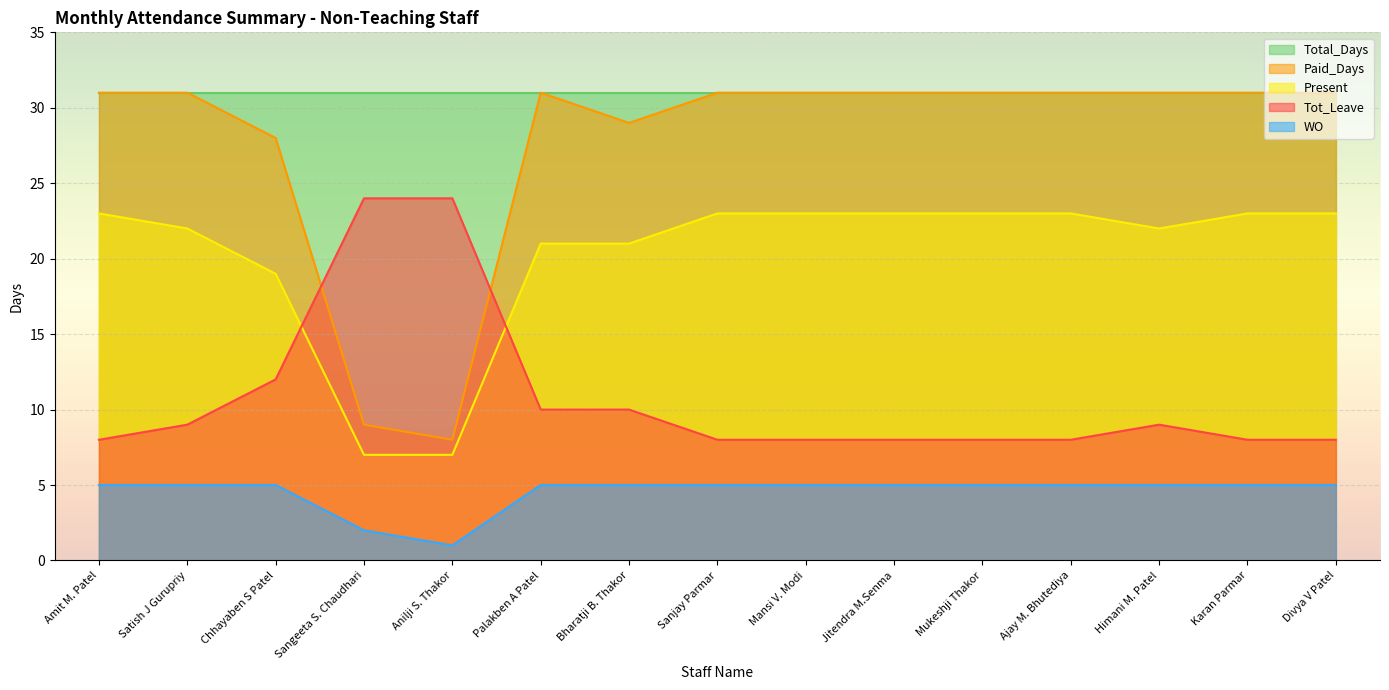

Where is Tot_Leave nearest to the value 16?

Chhayaben S Patel